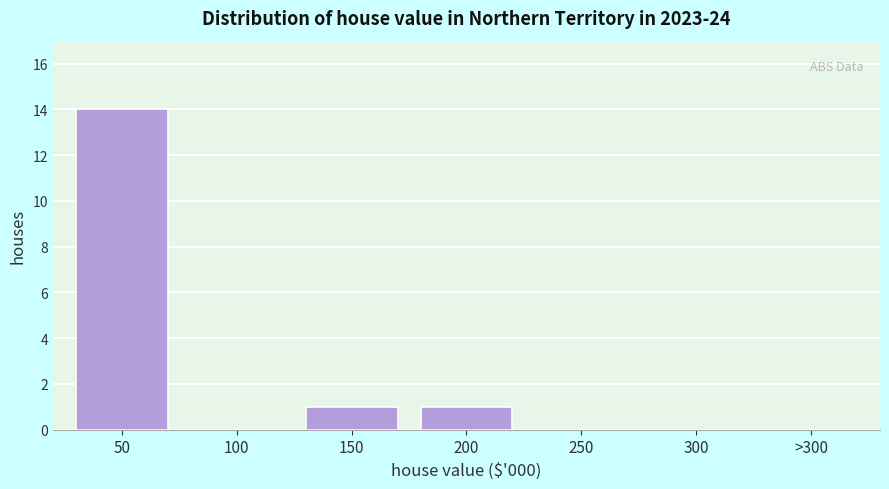

Reading right to left, what are all the values shown in this chart?

>300=0	300=0	250=0	200=1	150=1	100=0	50=14